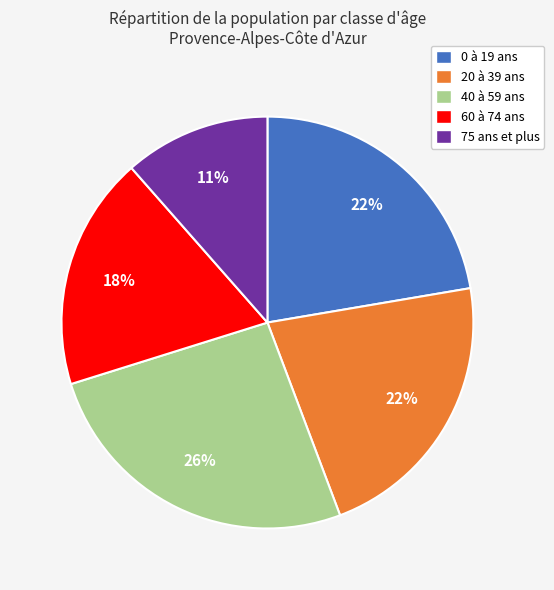

Which slice is the smallest?

75 ans et plus